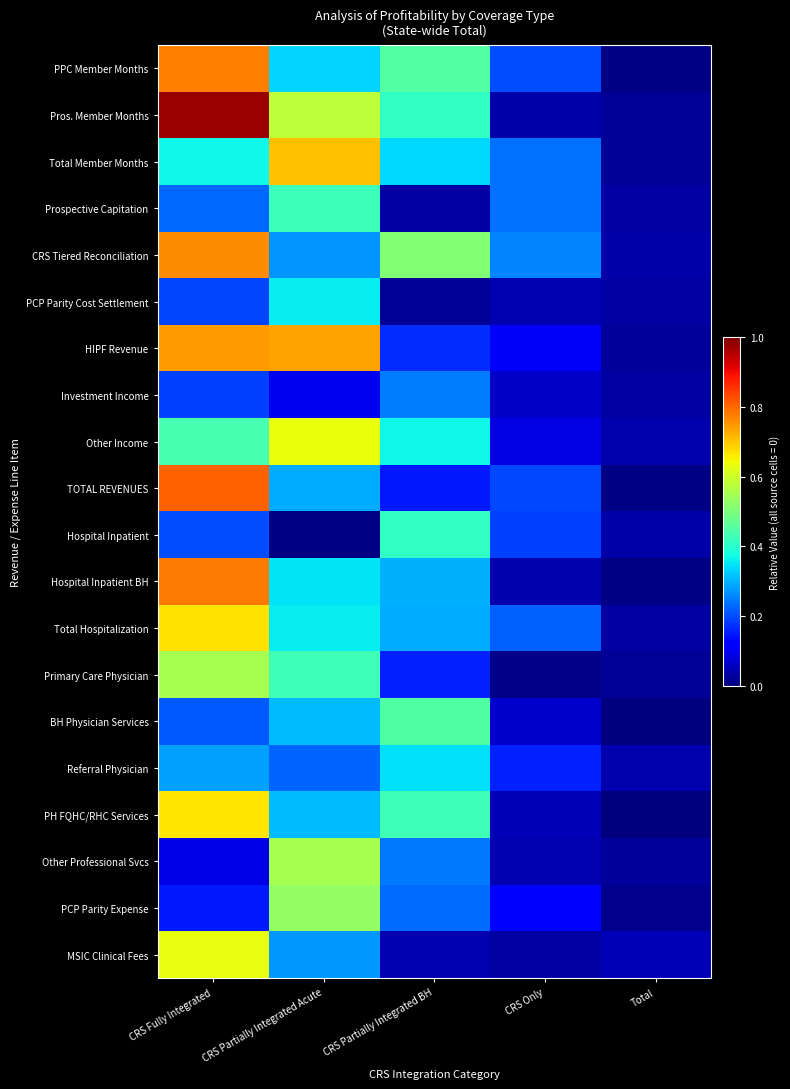

Reading left to right, transcribe all the data shown in this chart.

PPC Member Months: CRS Fully Integrated=0.8	CRS Partially Integrated Acute=0.3	CRS Partially Integrated BH=0.5	CRS Only=0.2	Total=0.0
Pros. Member Months: CRS Fully Integrated=1.0	CRS Partially Integrated Acute=0.6	CRS Partially Integrated BH=0.4	CRS Only=0.0	Total=0.0
Total Member Months: CRS Fully Integrated=0.4	CRS Partially Integrated Acute=0.7	CRS Partially Integrated BH=0.3	CRS Only=0.2	Total=0.0
Prospective Capitation: CRS Fully Integrated=0.2	CRS Partially Integrated Acute=0.4	CRS Partially Integrated BH=0.0	CRS Only=0.2	Total=0.0
CRS Tiered Reconciliation: CRS Fully Integrated=0.8	CRS Partially Integrated Acute=0.3	CRS Partially Integrated BH=0.5	CRS Only=0.3	Total=0.0
PCP Parity Cost Settlement: CRS Fully Integrated=0.2	CRS Partially Integrated Acute=0.4	CRS Partially Integrated BH=0.0	CRS Only=0.0	Total=0.0
HIPF Revenue: CRS Fully Integrated=0.7	CRS Partially Integrated Acute=0.7	CRS Partially Integrated BH=0.2	CRS Only=0.1	Total=0.0
Investment Income: CRS Fully Integrated=0.2	CRS Partially Integrated Acute=0.1	CRS Partially Integrated BH=0.2	CRS Only=0.1	Total=0.0
Other Income: CRS Fully Integrated=0.4	CRS Partially Integrated Acute=0.6	CRS Partially Integrated BH=0.4	CRS Only=0.1	Total=0.0
TOTAL REVENUES: CRS Fully Integrated=0.8	CRS Partially Integrated Acute=0.3	CRS Partially Integrated BH=0.2	CRS Only=0.2	Total=0.0
Hospital Inpatient: CRS Fully Integrated=0.2	CRS Partially Integrated Acute=0.0	CRS Partially Integrated BH=0.4	CRS Only=0.2	Total=0.0
Hospital Inpatient BH: CRS Fully Integrated=0.8	CRS Partially Integrated Acute=0.3	CRS Partially Integrated BH=0.3	CRS Only=0.0	Total=0.0
Total Hospitalization: CRS Fully Integrated=0.7	CRS Partially Integrated Acute=0.4	CRS Partially Integrated BH=0.3	CRS Only=0.2	Total=0.0
Primary Care Physician: CRS Fully Integrated=0.6	CRS Partially Integrated Acute=0.4	CRS Partially Integrated BH=0.2	CRS Only=0.0	Total=0.0
BH Physician Services: CRS Fully Integrated=0.2	CRS Partially Integrated Acute=0.3	CRS Partially Integrated BH=0.4	CRS Only=0.1	Total=0.0
Referral Physician: CRS Fully Integrated=0.3	CRS Partially Integrated Acute=0.2	CRS Partially Integrated BH=0.3	CRS Only=0.2	Total=0.0
PH FQHC/RHC Services: CRS Fully Integrated=0.7	CRS Partially Integrated Acute=0.3	CRS Partially Integrated BH=0.4	CRS Only=0.0	Total=0.0
Other Professional Svcs: CRS Fully Integrated=0.1	CRS Partially Integrated Acute=0.6	CRS Partially Integrated BH=0.2	CRS Only=0.0	Total=0.0
PCP Parity Expense: CRS Fully Integrated=0.2	CRS Partially Integrated Acute=0.5	CRS Partially Integrated BH=0.2	CRS Only=0.1	Total=0.0
MSIC Clinical Fees: CRS Fully Integrated=0.6	CRS Partially Integrated Acute=0.3	CRS Partially Integrated BH=0.0	CRS Only=0.0	Total=0.0